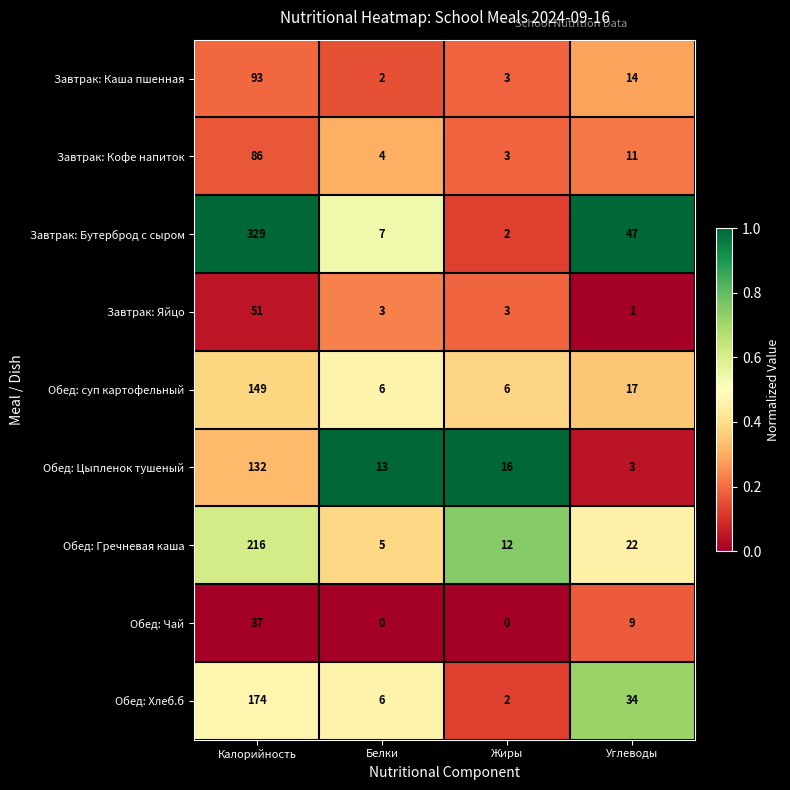

Where does the Завтрак: Яйцо series first go above 3?

Калорийность